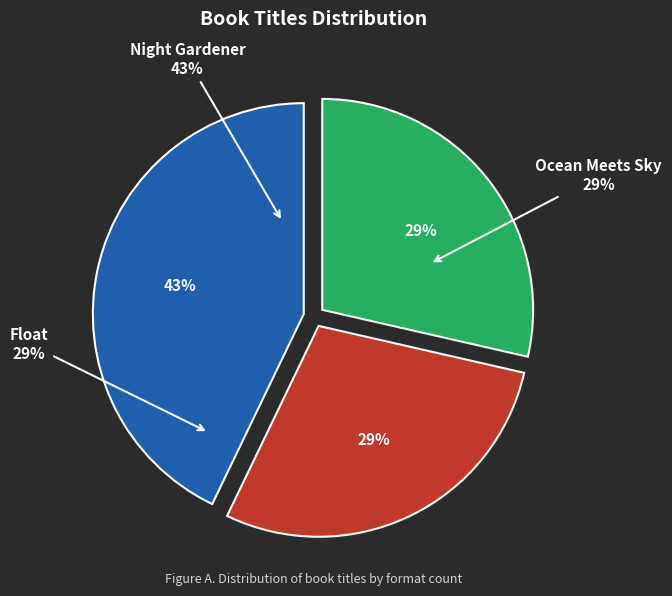

To the nearest percent, what is the difference between the largest and smallest slice percentages?

14%